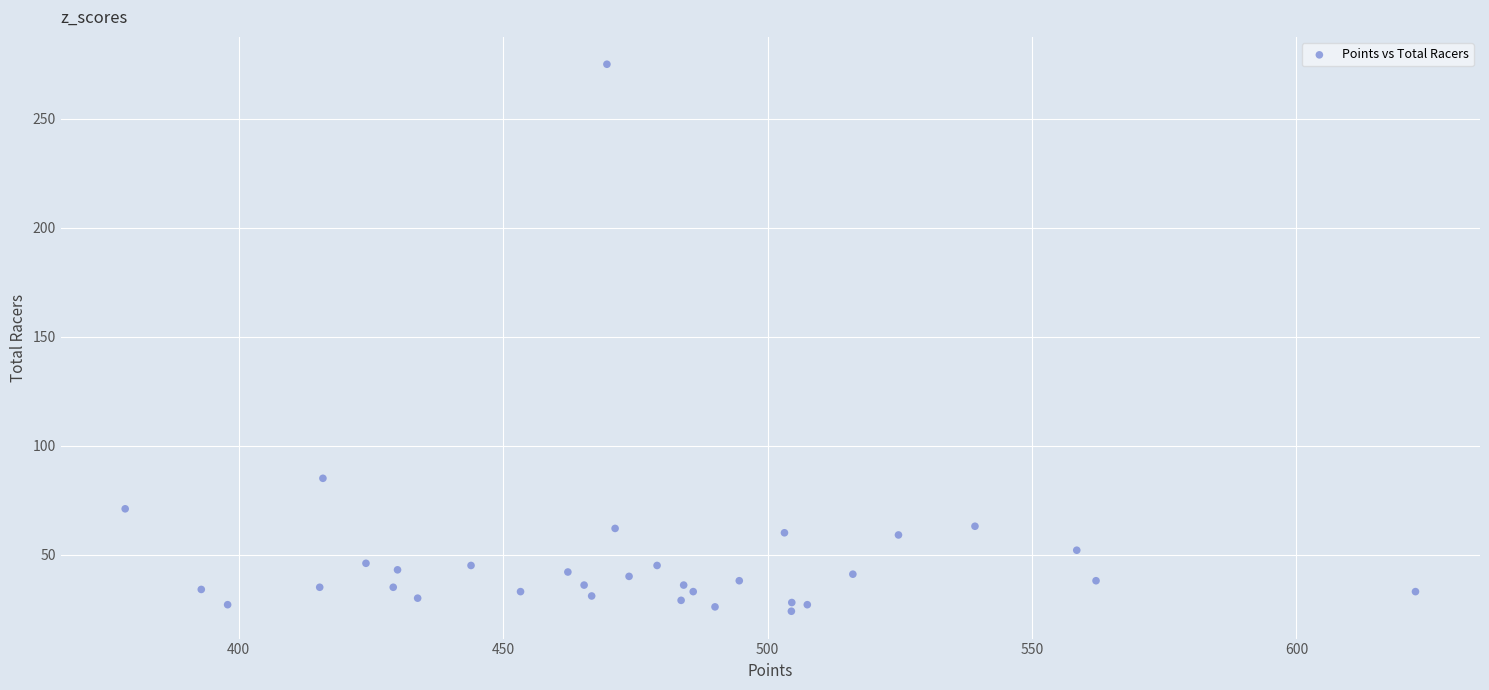

What is the range of Y values (max minus min)?

251